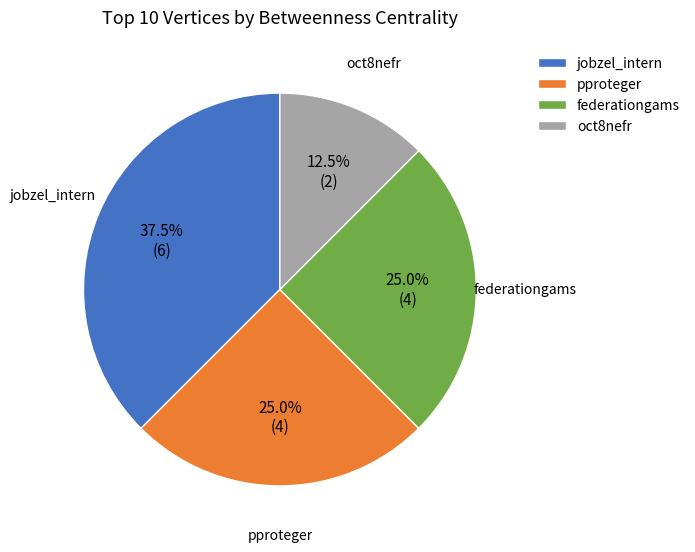

What is the smallest slice in the pie chart?

oct8nefr